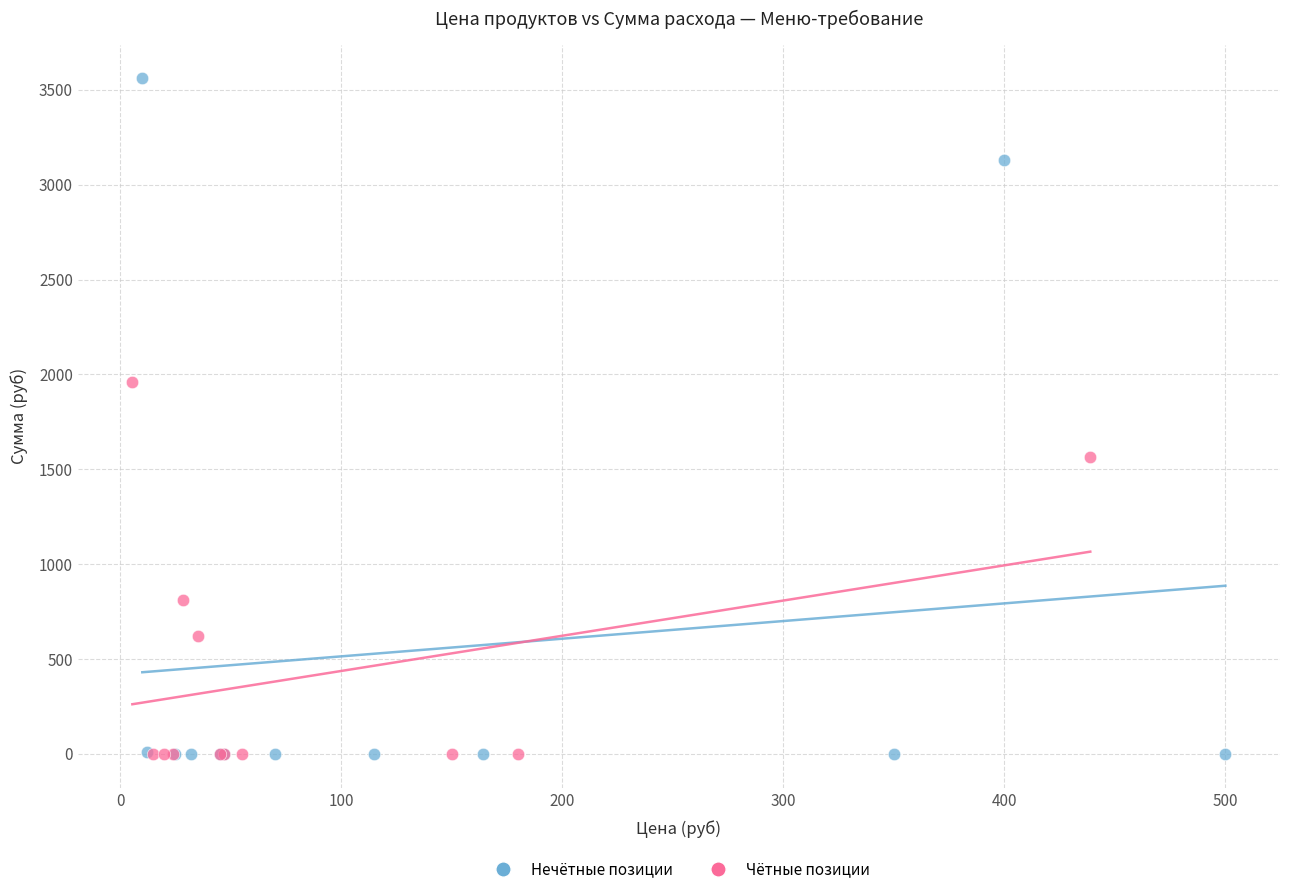

Which series reaches the maximum Y coordinate?

Нечётные позиции